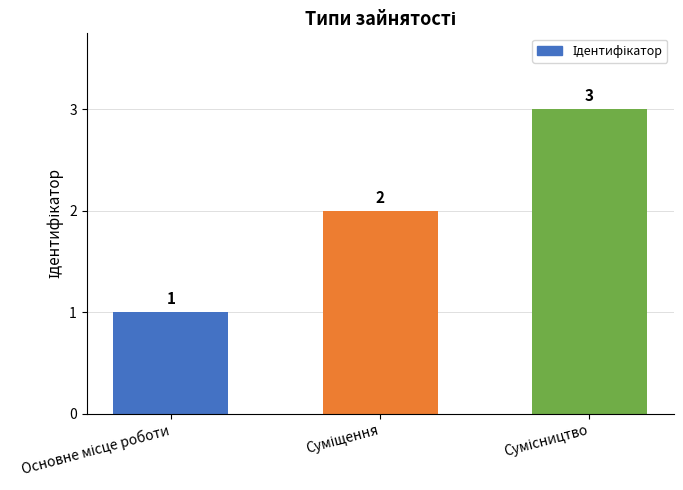

What is the greatest value displayed?

3